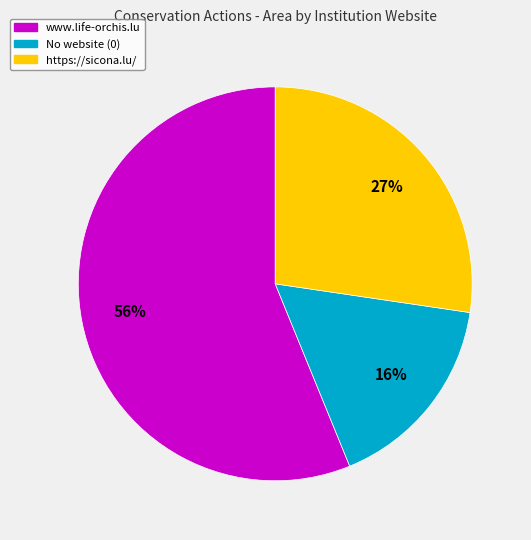

Is there any slice that represents more than half of the pie?

Yes